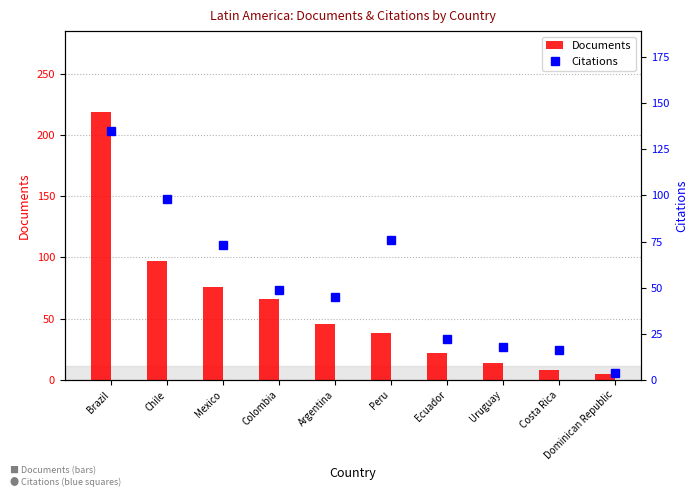

Rank the series by their maximum value, from lowest to highest.

Citations, Documents